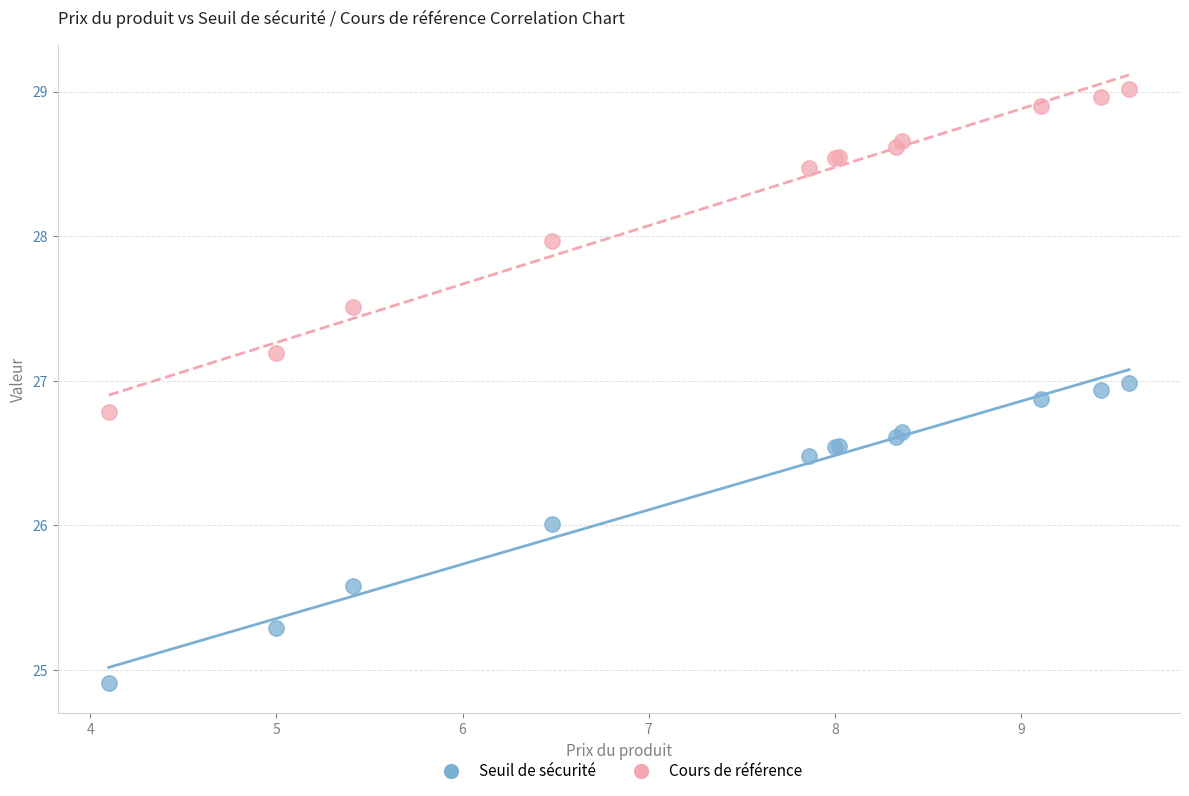

Which series contains the highest Y value?

Cours de référence